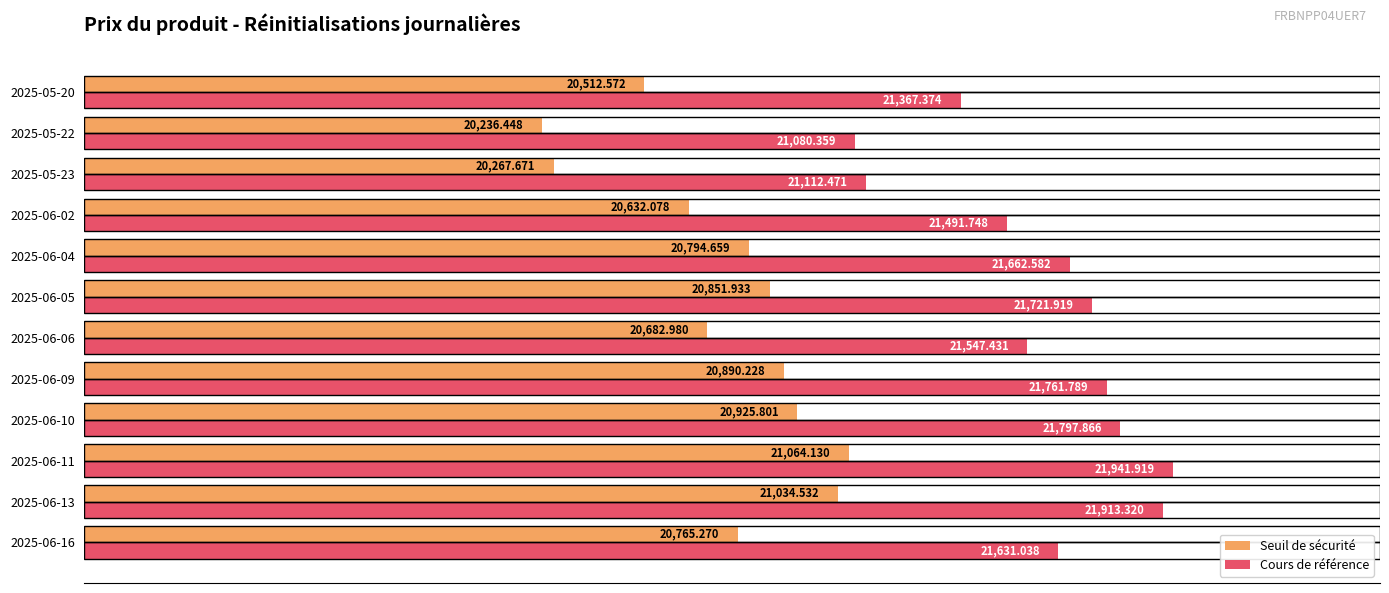

List the series in order of their overall mean, lowest first.

Seuil de sécurité, Cours de référence